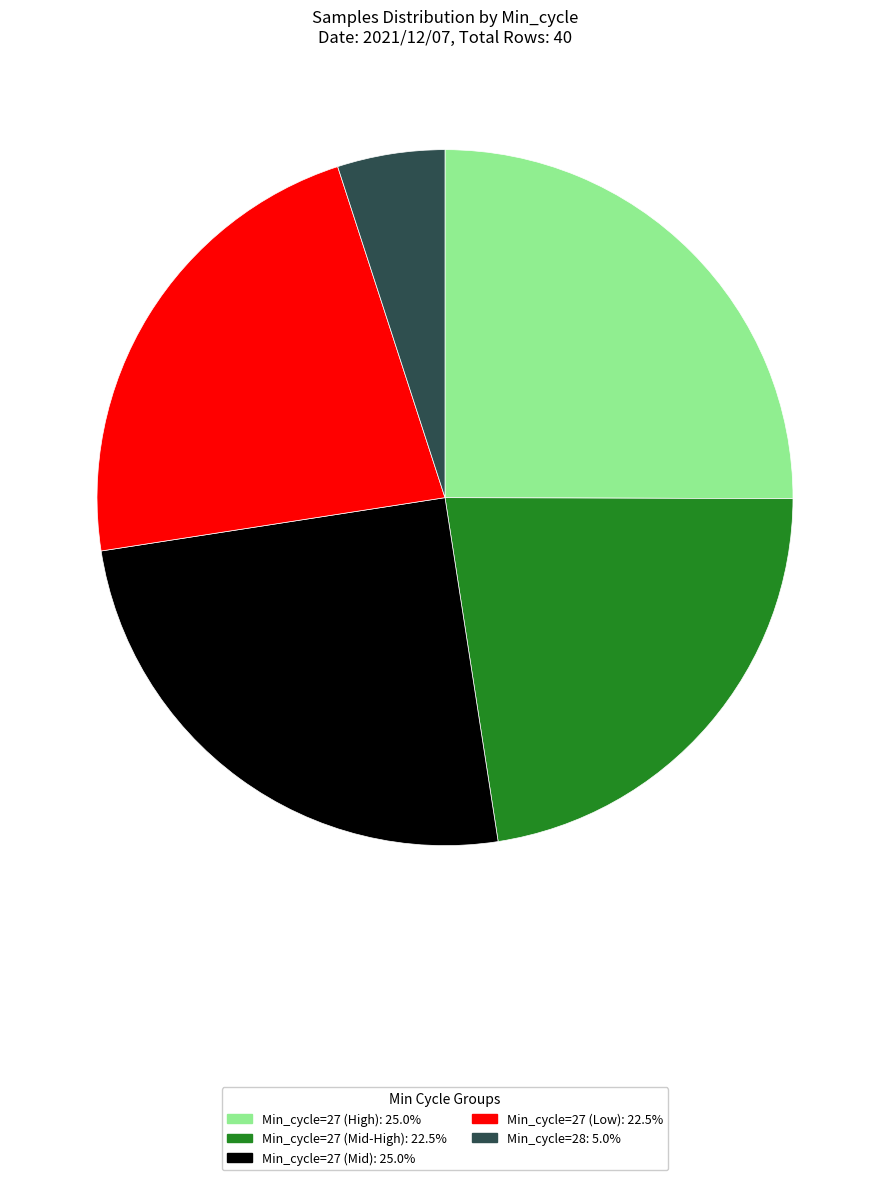

Does any single category account for the majority?

No